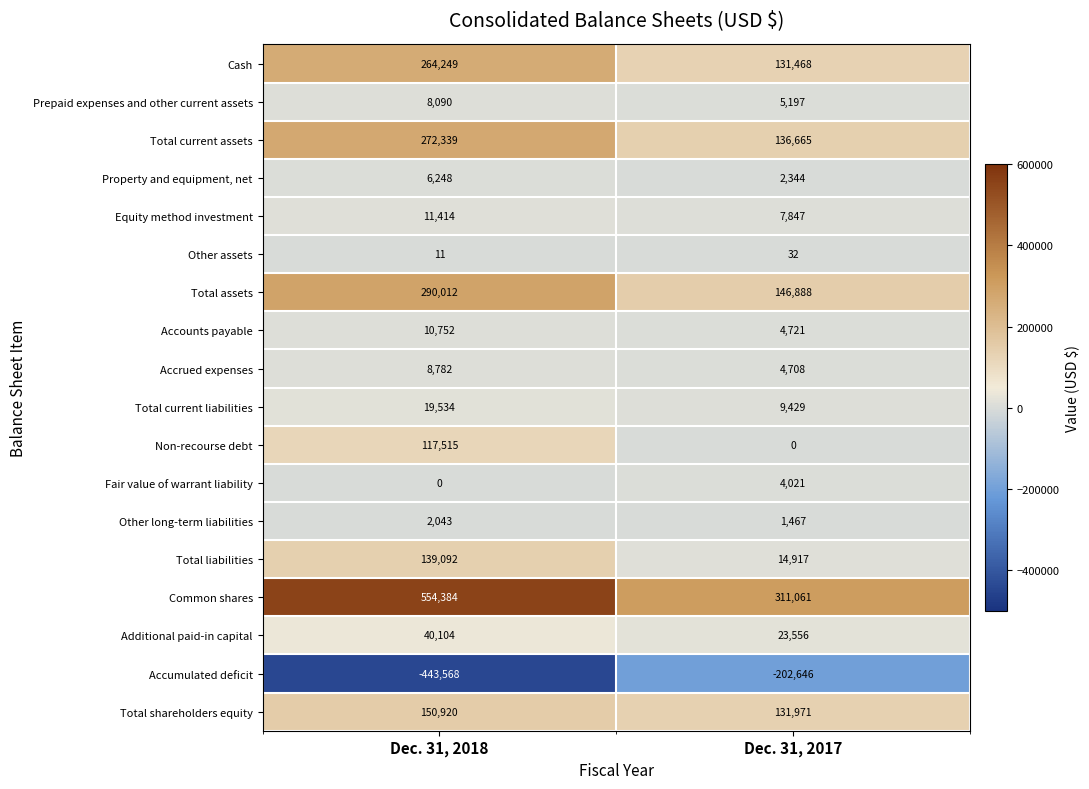

Is the value of Non-recourse debt at Dec. 31, 2017 greater than the value of Other assets at Dec. 31, 2018?

No